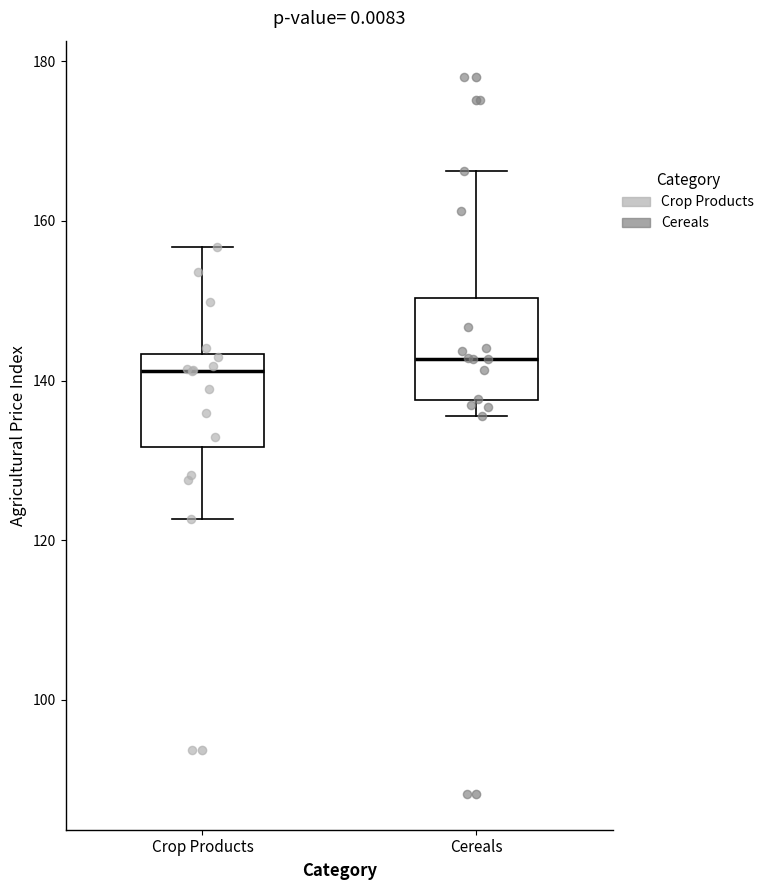

Where is the lower edge of the box for Cereals on the y-axis? The values are not printed on the chart, so give them approximately, as read against the axis.

138